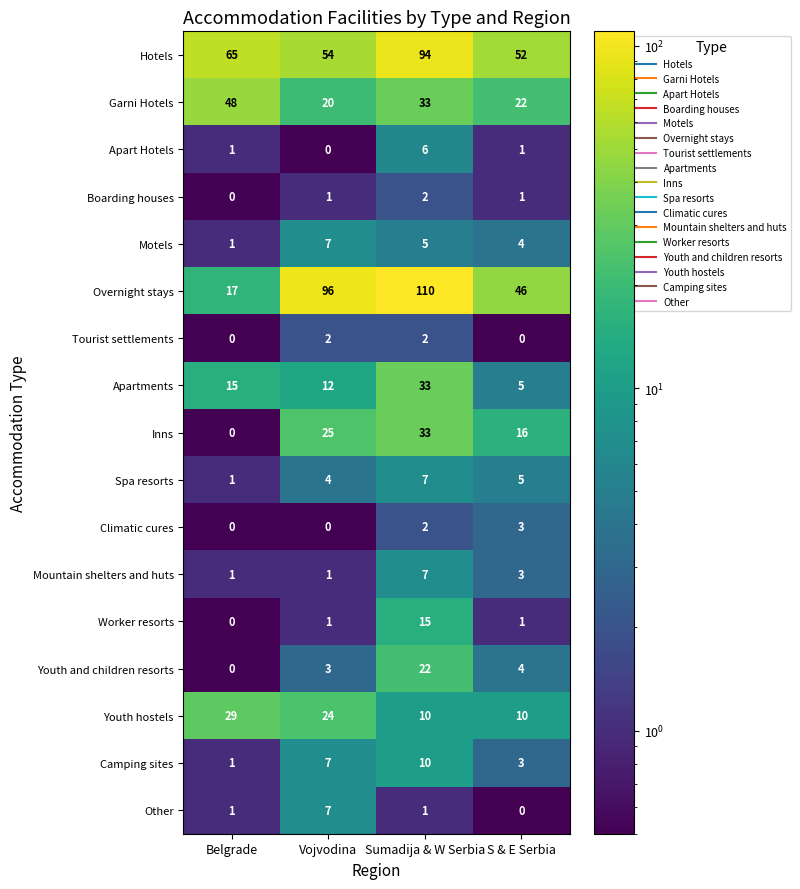

Which series has the largest total across all categories?

Overnight stays